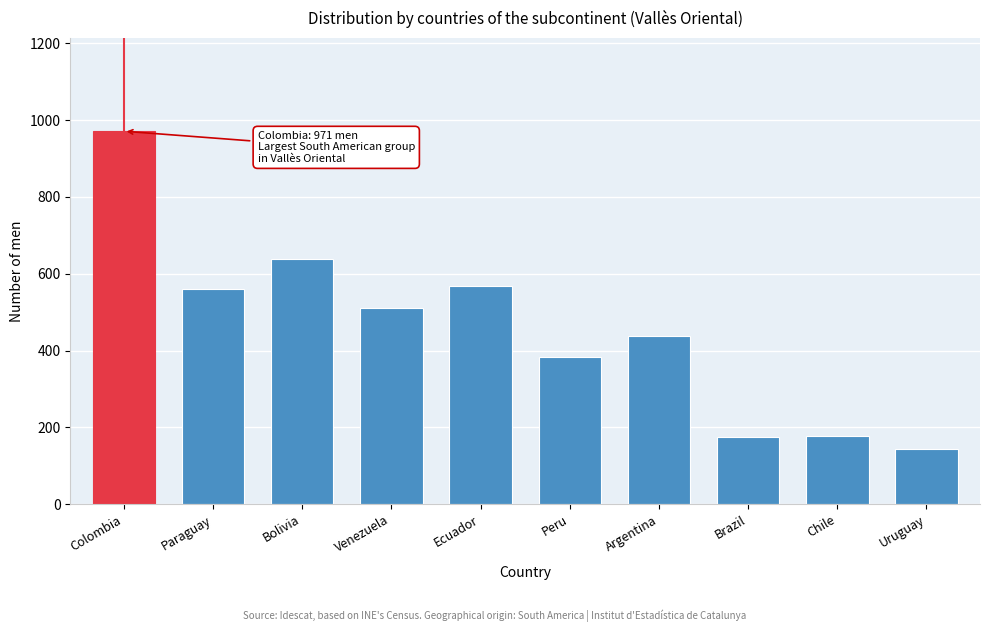

Read the value at Chile, to the nearest 10.

180